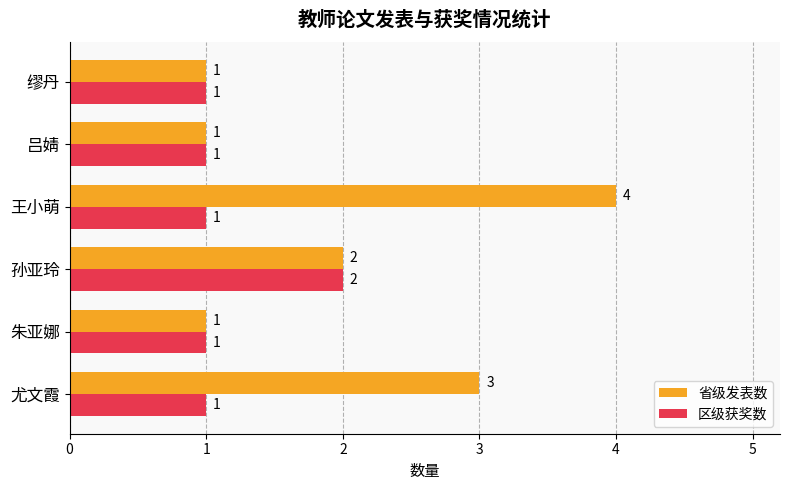

What is the difference between the maximum and minimum values in the 省级发表数 series?

3